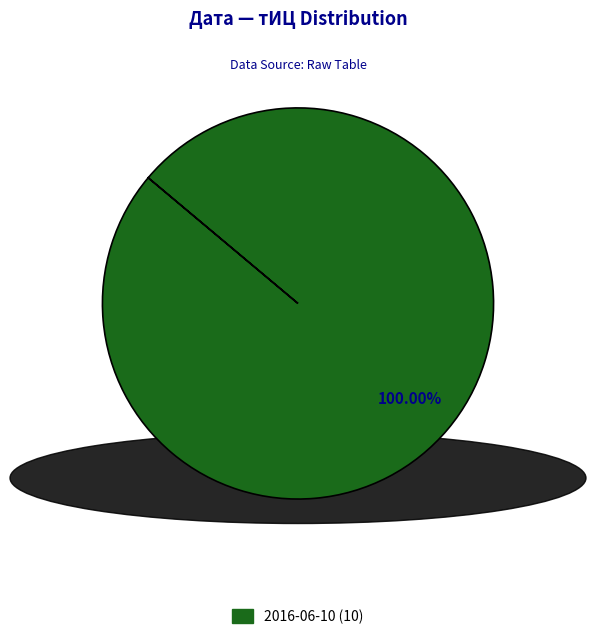

Is there any slice that represents more than half of the pie?

Yes